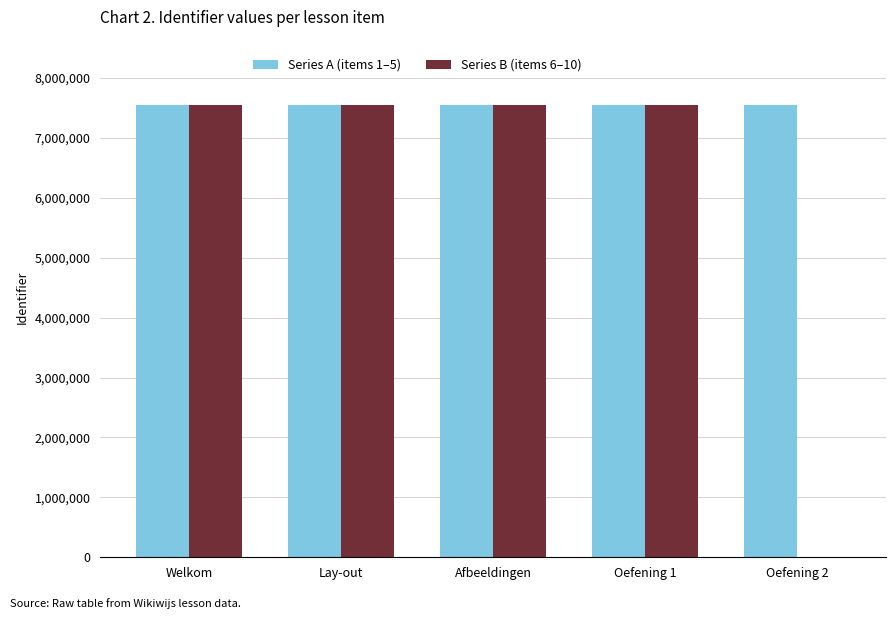

True or false: Series B (items 6–10) has a value of 3477901 at Afbeeldingen.

False